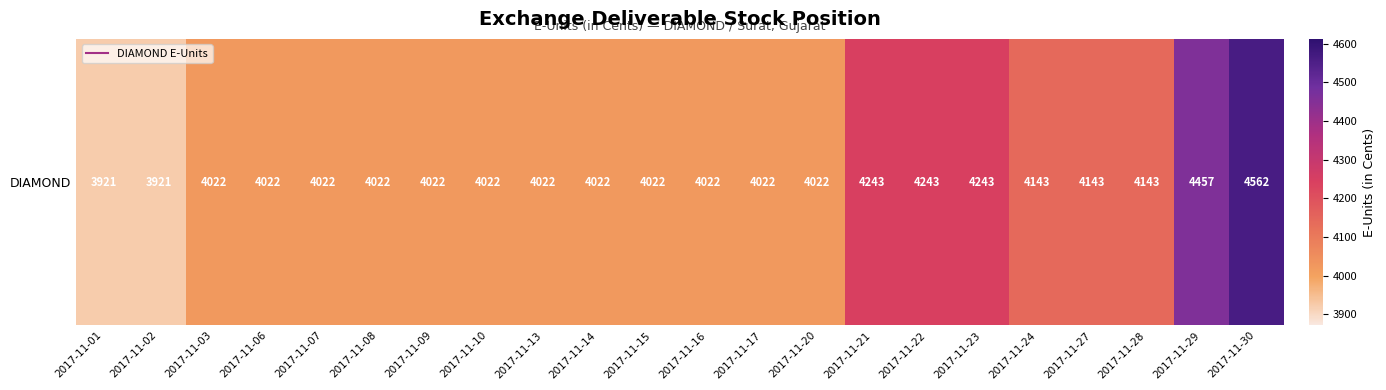

Reading left to right, list all the values displayed in this chart.

2017-11-01=3921	2017-11-02=3921	2017-11-03=4022	2017-11-06=4022	2017-11-07=4022	2017-11-08=4022	2017-11-09=4022	2017-11-10=4022	2017-11-13=4022	2017-11-14=4022	2017-11-15=4022	2017-11-16=4022	2017-11-17=4022	2017-11-20=4022	2017-11-21=4243	2017-11-22=4243	2017-11-23=4243	2017-11-24=4143	2017-11-27=4143	2017-11-28=4143	2017-11-29=4457	2017-11-30=4562